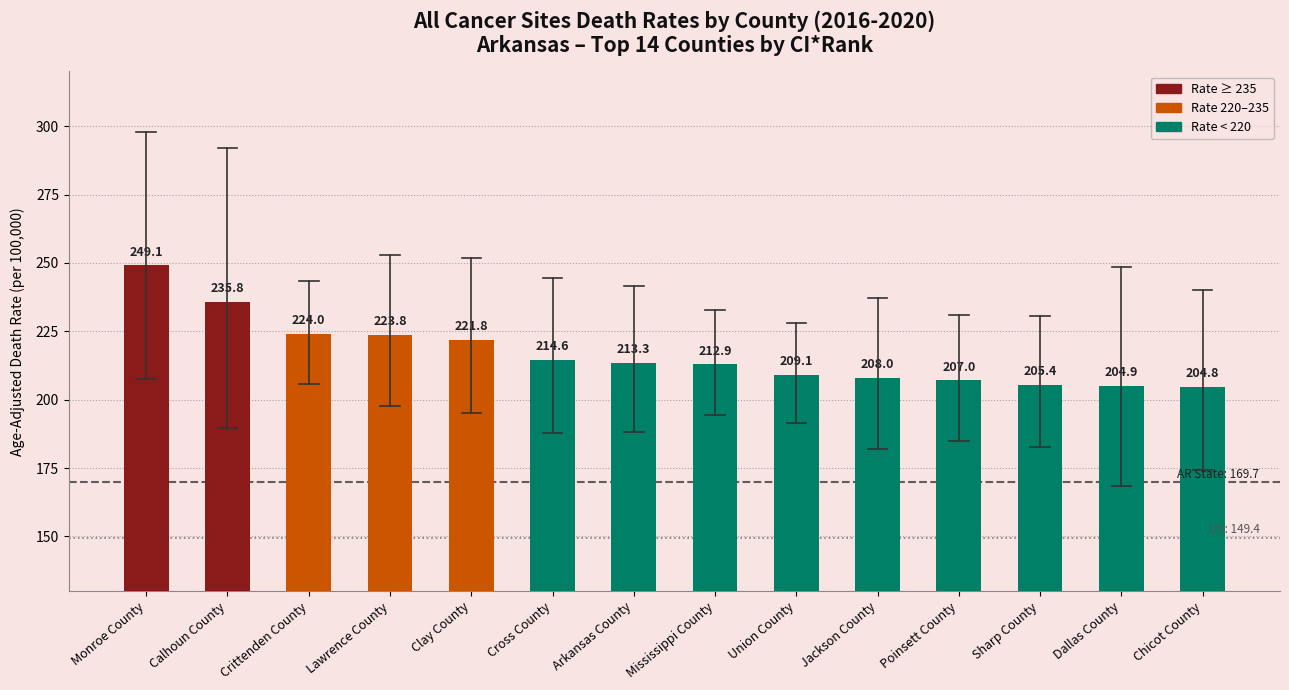

What position from the left is Crittenden County?

3